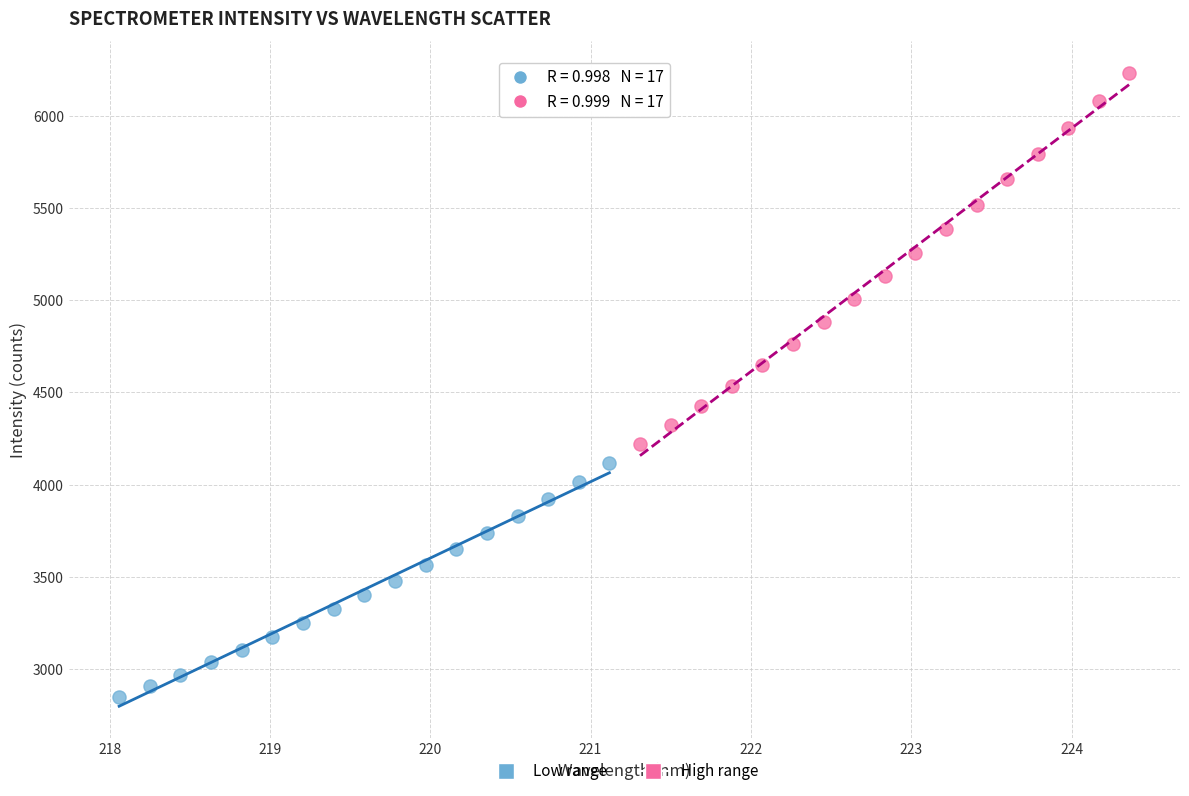

Which series reaches the maximum Y coordinate?

High range